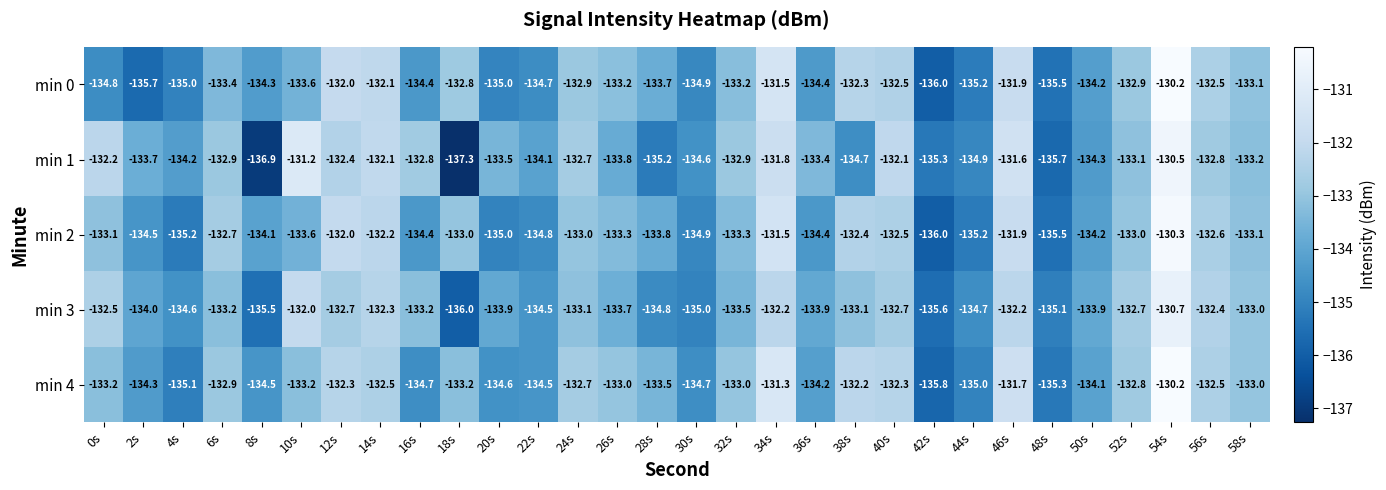

At 2s, list the series in order from smallest to largest.

min 0, min 2, min 4, min 3, min 1